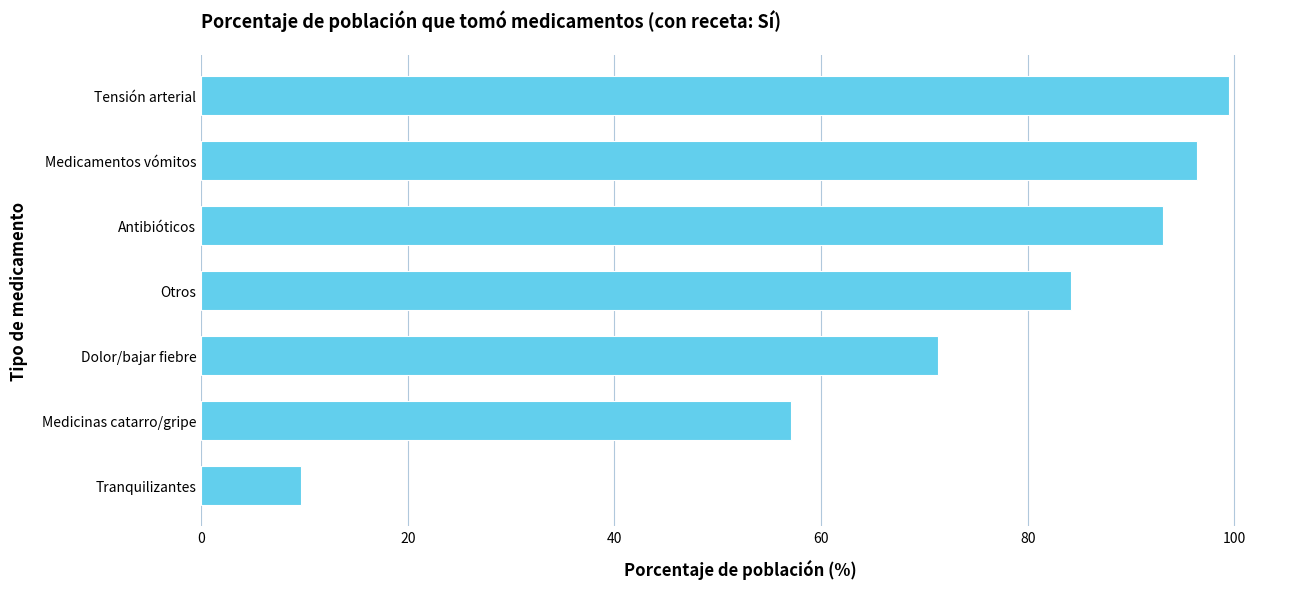

List the labels in order of value, smallest first.

Tranquilizantes, Medicinas catarro/gripe, Dolor/bajar fiebre, Otros, Antibióticos, Medicamentos vómitos, Tensión arterial